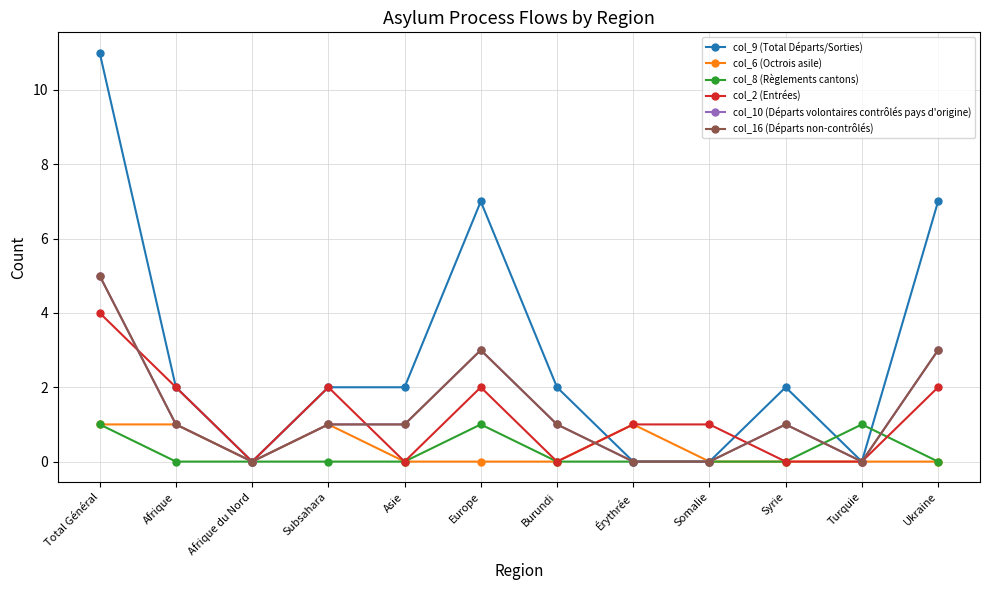

Is the value of col_16 (Départs non-contrôlés) at Afrique greater than the value of col_6 (Octrois asile) at Turquie?

Yes